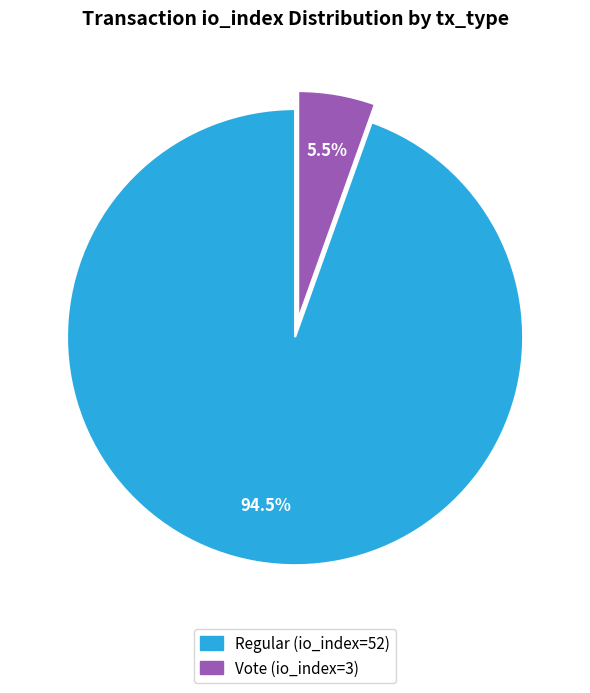

Is the sum of Regular (io_index=52) and Vote (io_index=3) greater than half?

Yes